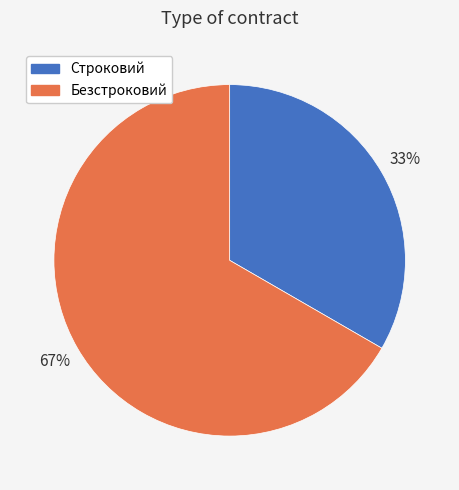

Rank the categories by value from highest to lowest.

Безстроковий, Строковий